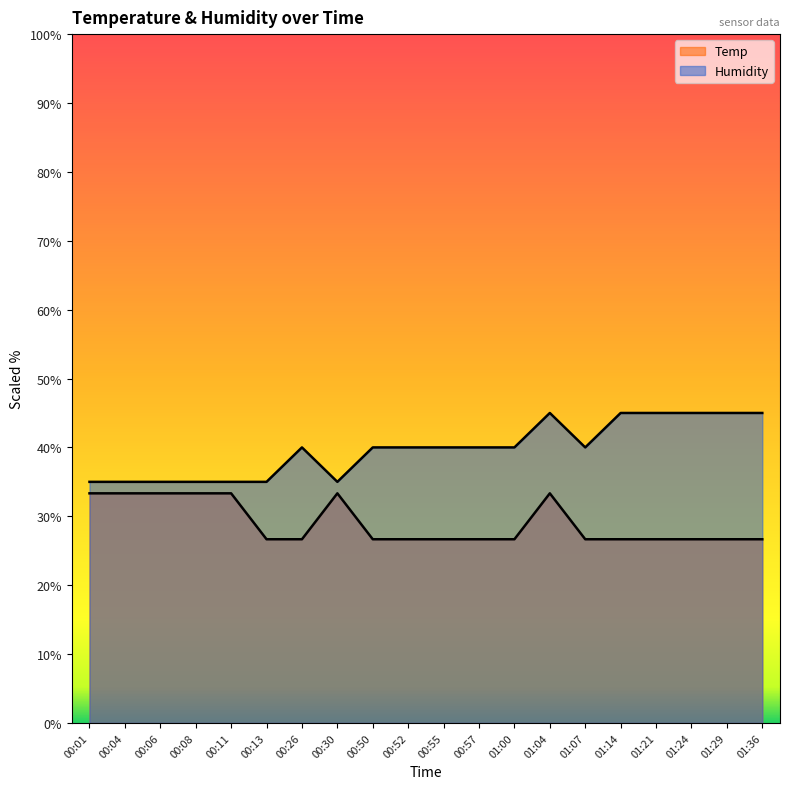

List the labels in order of Humidity value, largest first.

01:04, 01:14, 01:21, 01:24, 01:29, 01:36, 00:26, 00:50, 00:52, 00:55, 00:57, 01:00, 01:07, 00:01, 00:04, 00:06, 00:08, 00:11, 00:13, 00:30